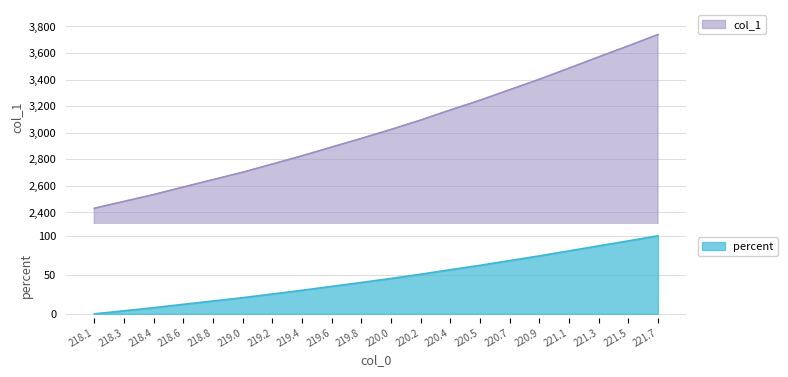

What is the minimum value for col_1?

2430.3